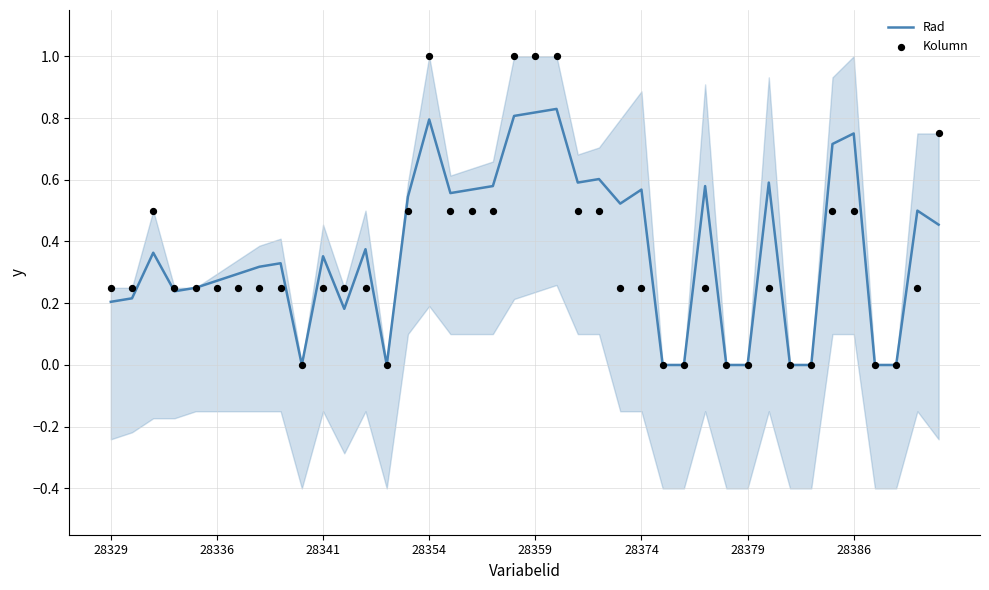

Which series reaches the maximum Y coordinate?

Kolumn